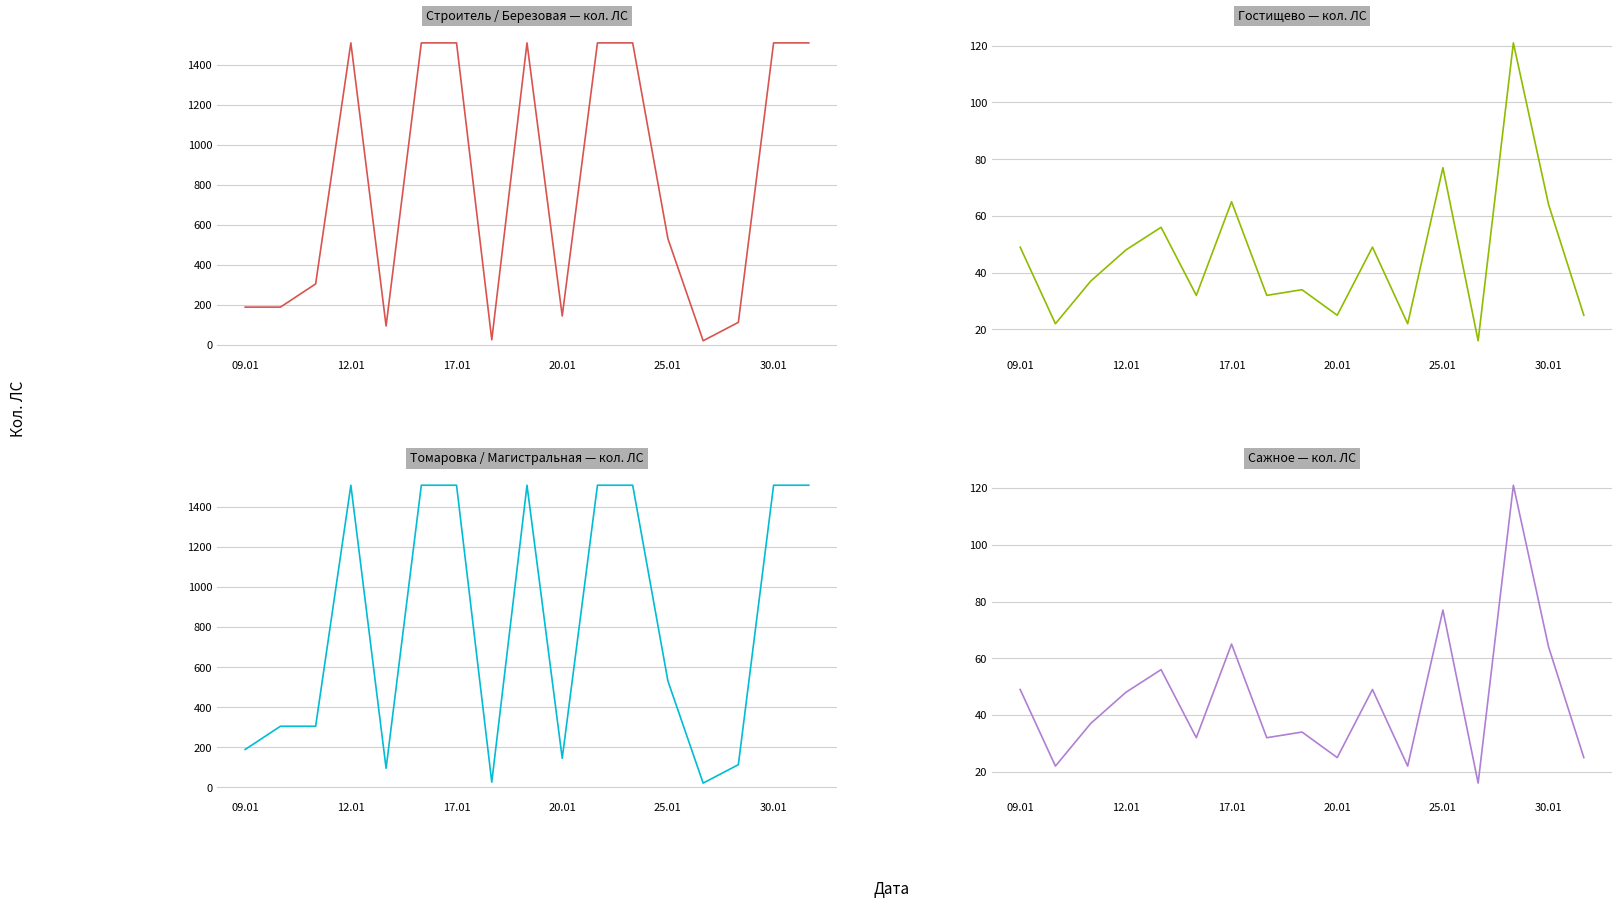

At 25.01, list the series in order from smallest to largest.

Гостищево — кол. ЛС, Сажное — кол. ЛС, Строитель / Березовая — кол. ЛС, Томаровка / Магистральная — кол. ЛС